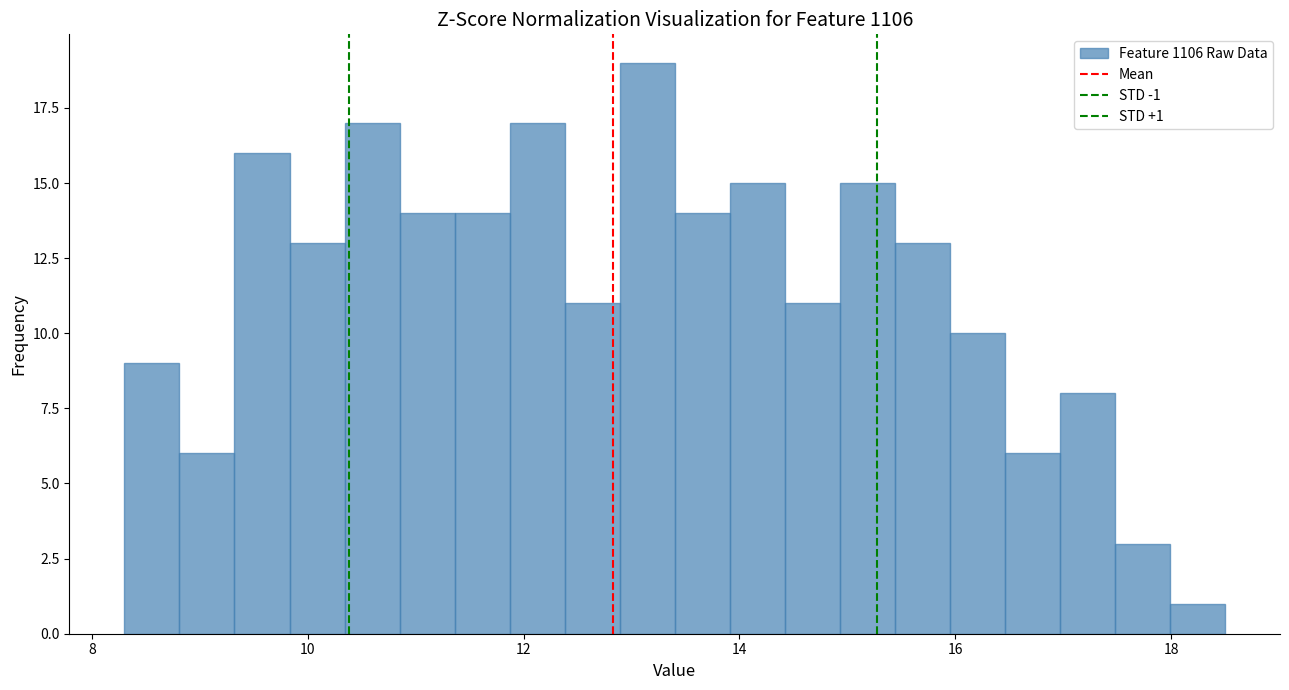

Around what value on the x-axis is the tallest bar? Give the approximate position of its centre, as read against the axis.

13.2